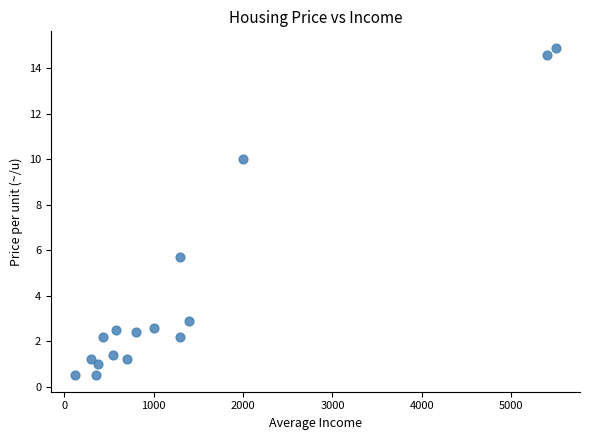

What Y value in the scatter plot is closest to 7?

5.7